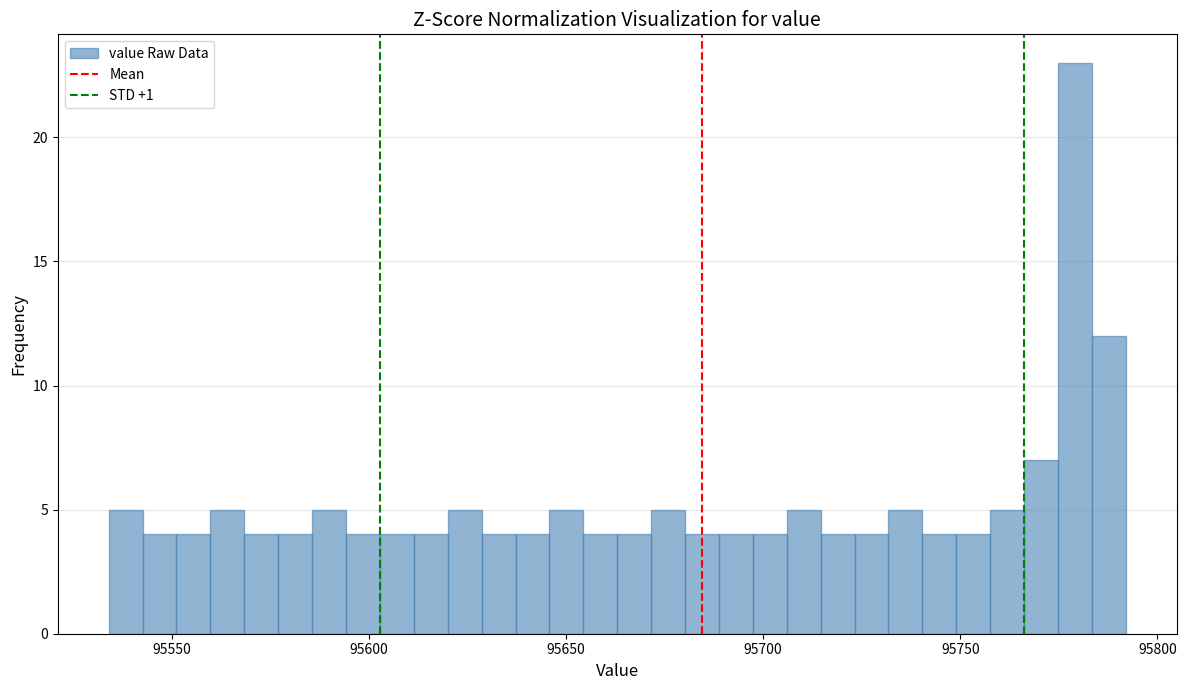

Read against the x-axis, roughly where is the centre of the tallest bar?

95780